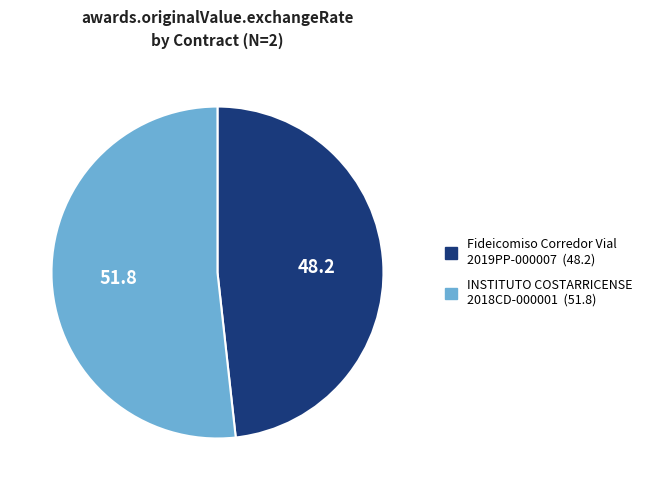

The INSTITUTO COSTARRICENSE 2018CD-000001 slice represents 61% of the pie. True or false?

False